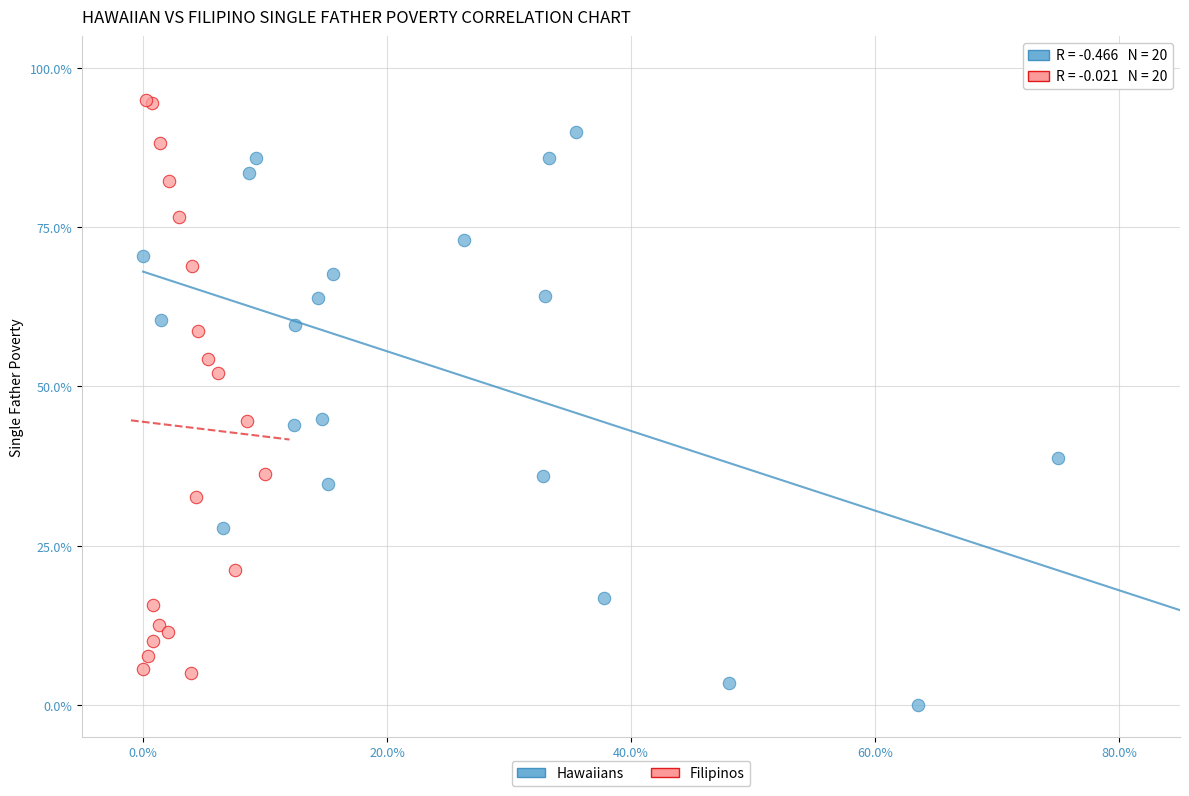

What are all the series names shown in the legend?

Hawaiians, Filipinos